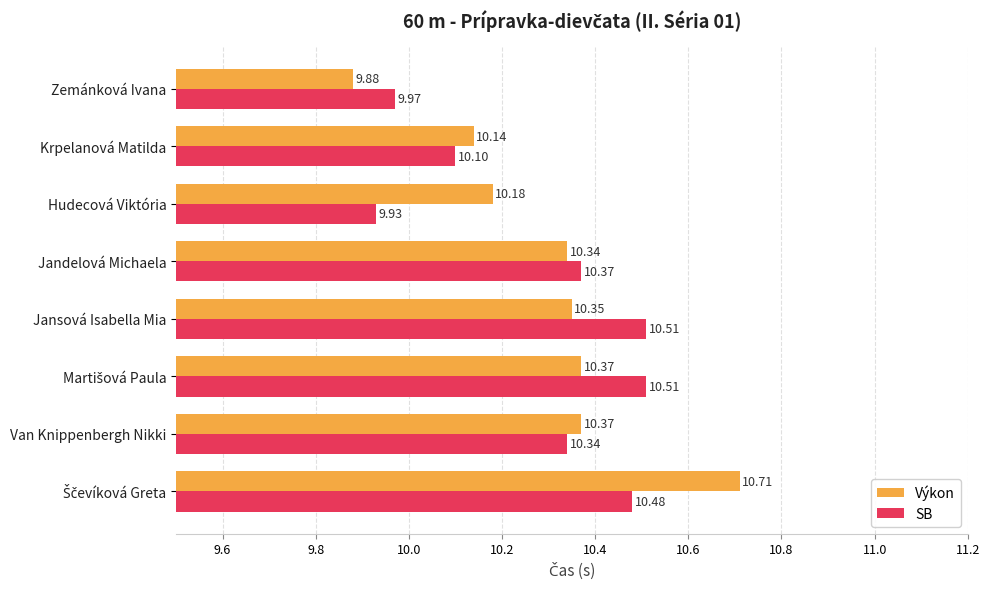

Which series has the largest total across all categories?

Výkon